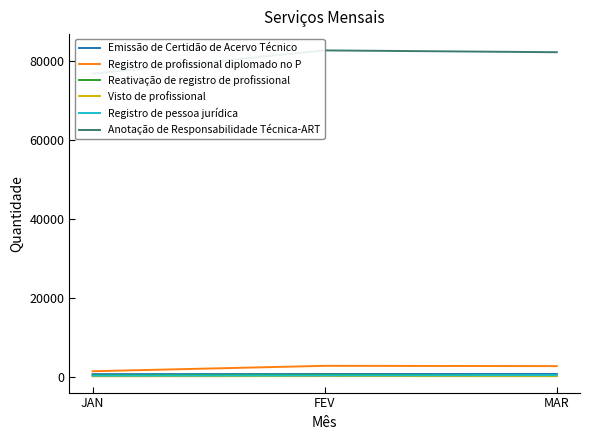

What is the highest value of the Registro de pessoa jurídica series?

459